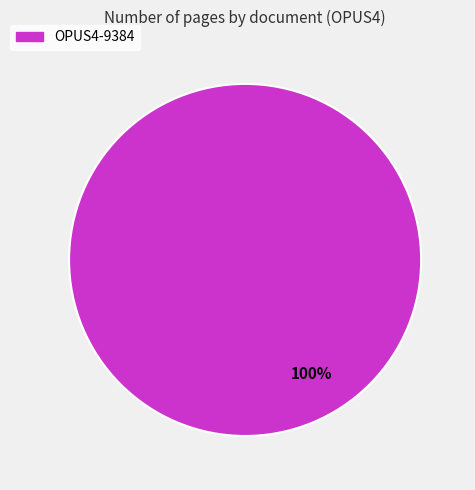

Is there any slice that represents more than half of the pie?

Yes